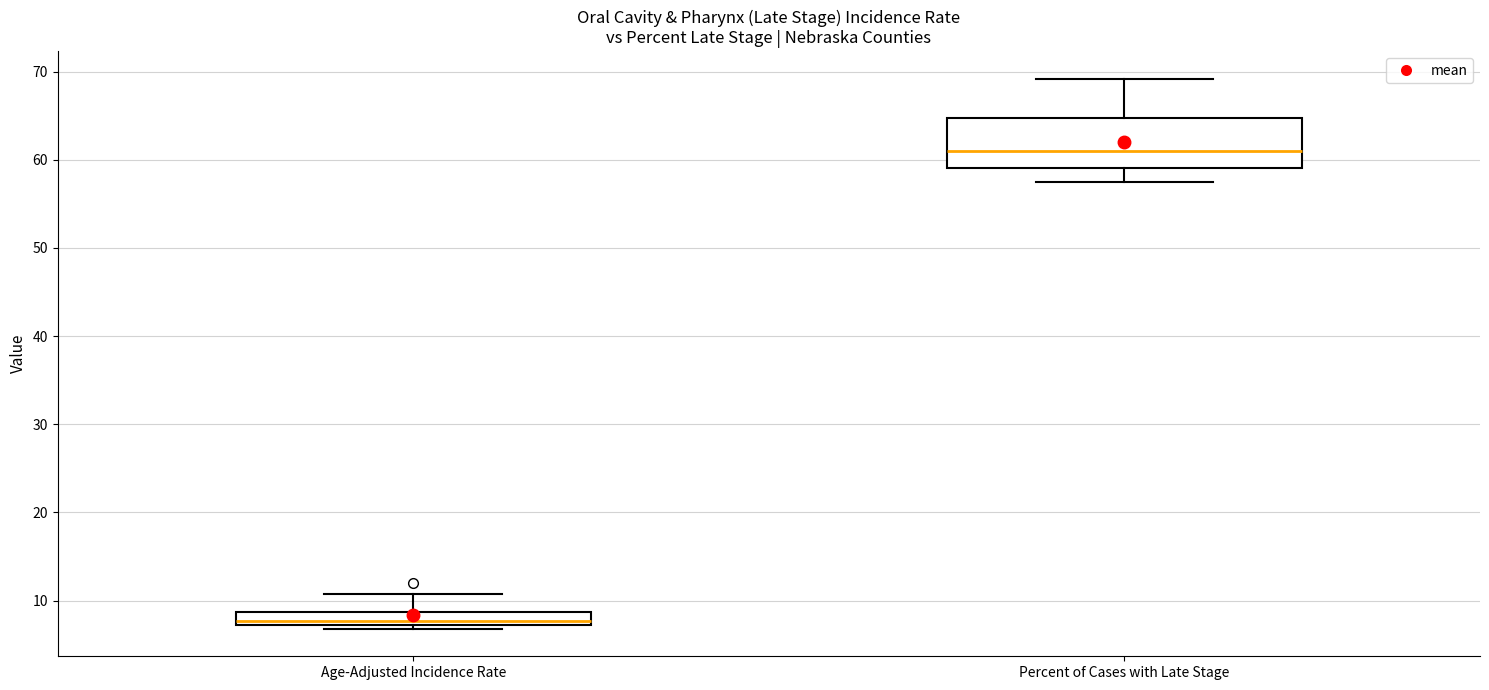

Comparing the boxes themselves (not the whiskers), which one is the tallest?

Percent of Cases with Late Stage